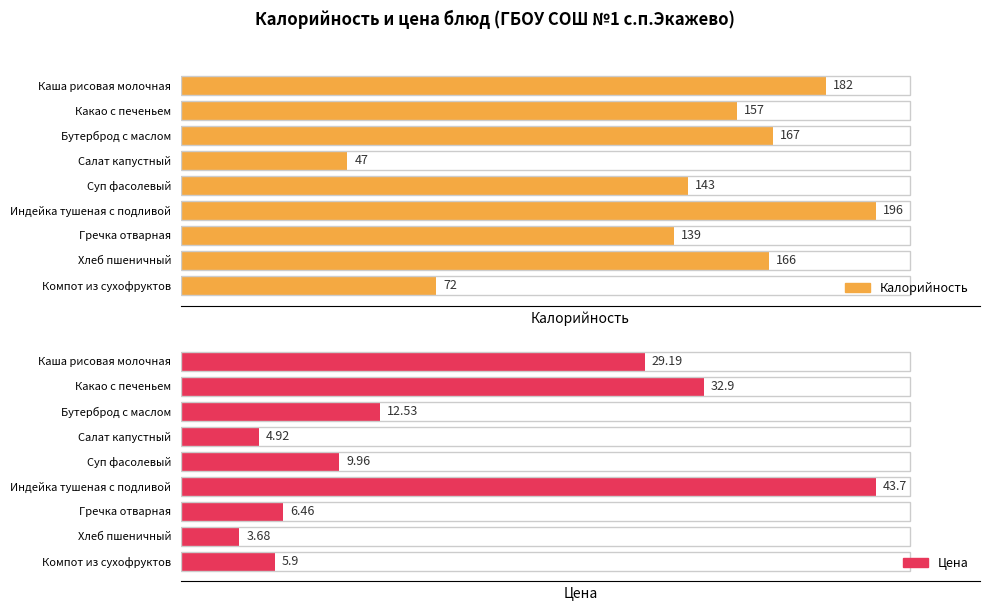

What are all the series names shown in the legend?

Калорийность, Цена